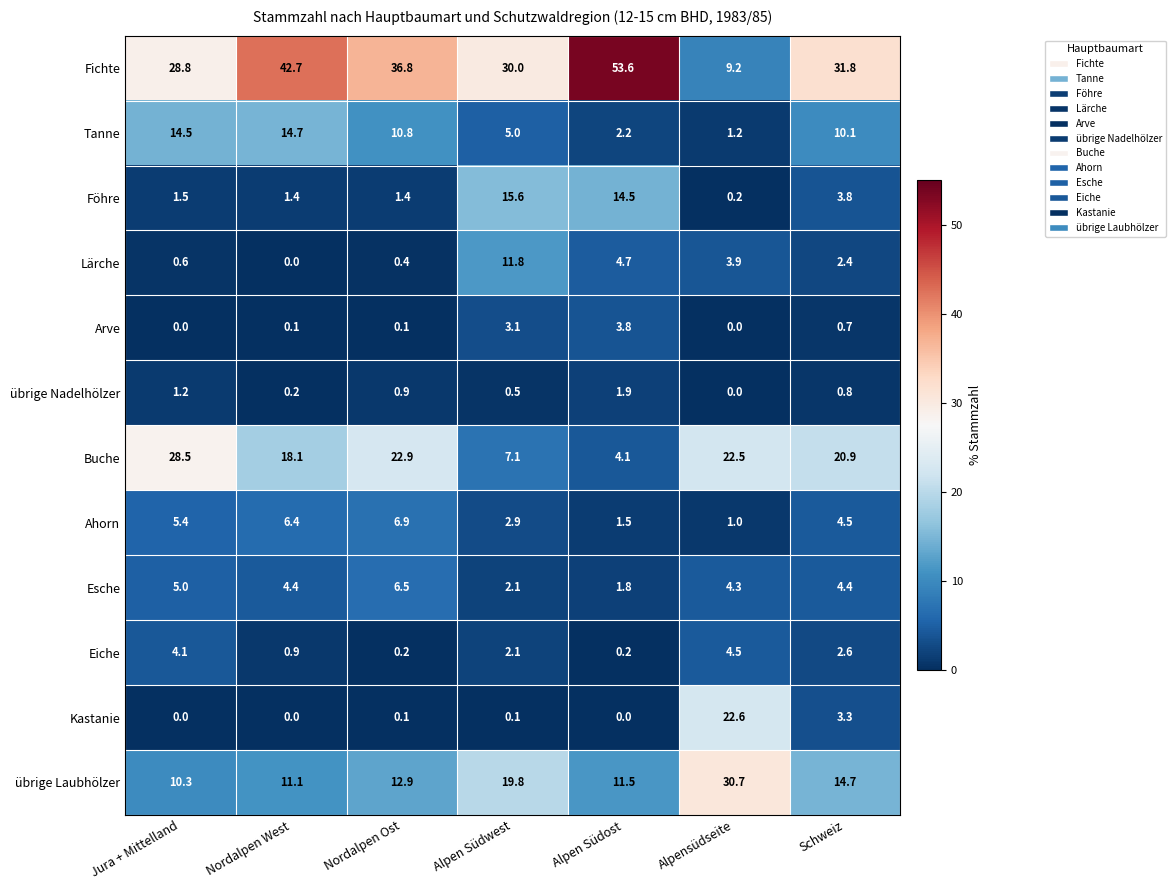

Which series has the largest total across all categories?

Fichte